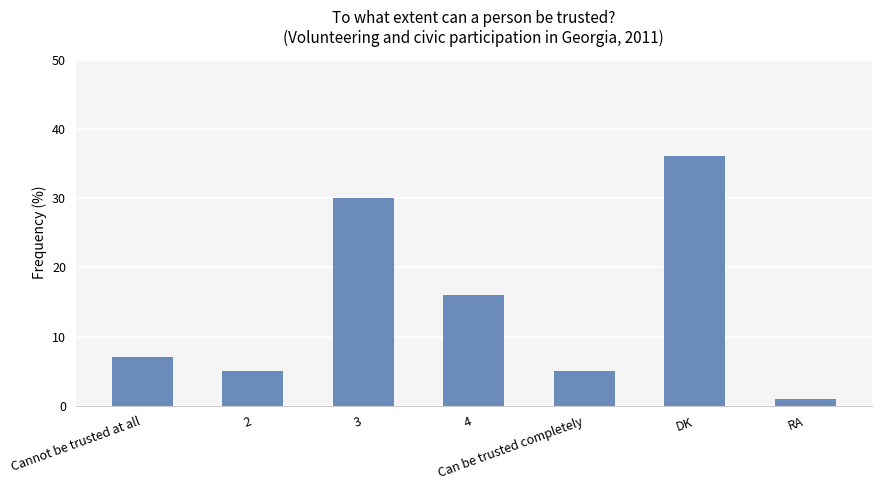

The value at Can be trusted completely is 9. True or false?

False